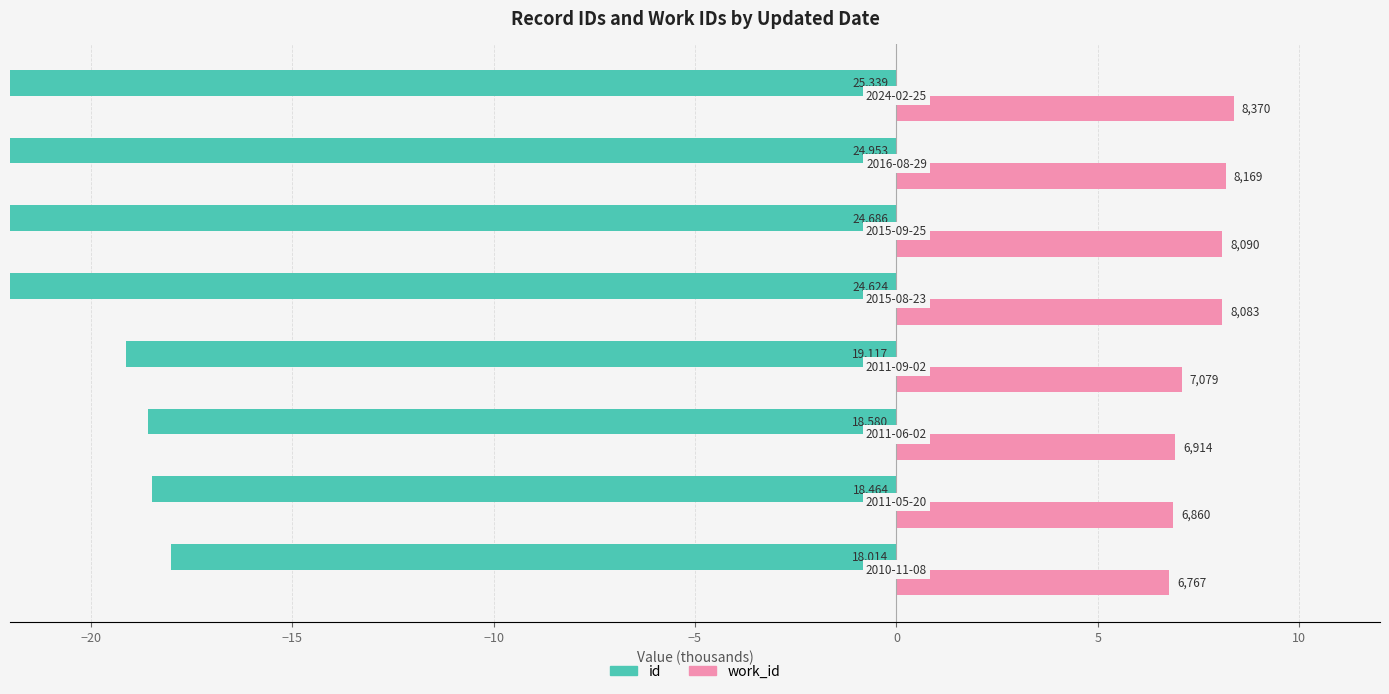

The id series shows -24.6 at −5. True or false?

True